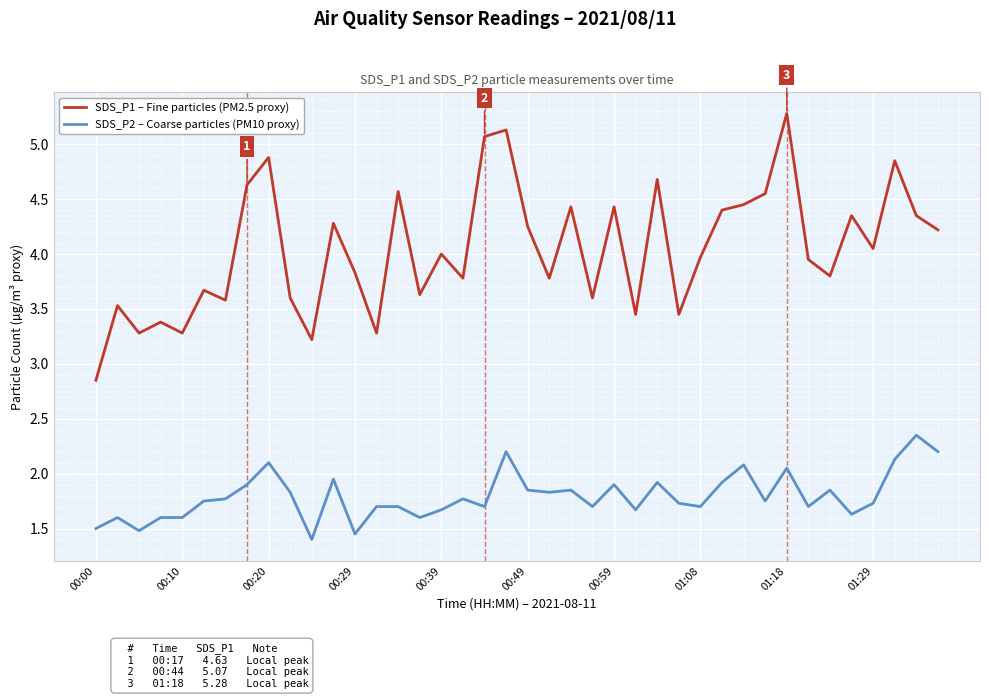

True or false: SDS_P1 – Fine particles (PM2.5 proxy) and SDS_P2 – Coarse particles (PM10 proxy) cross at least once.

False